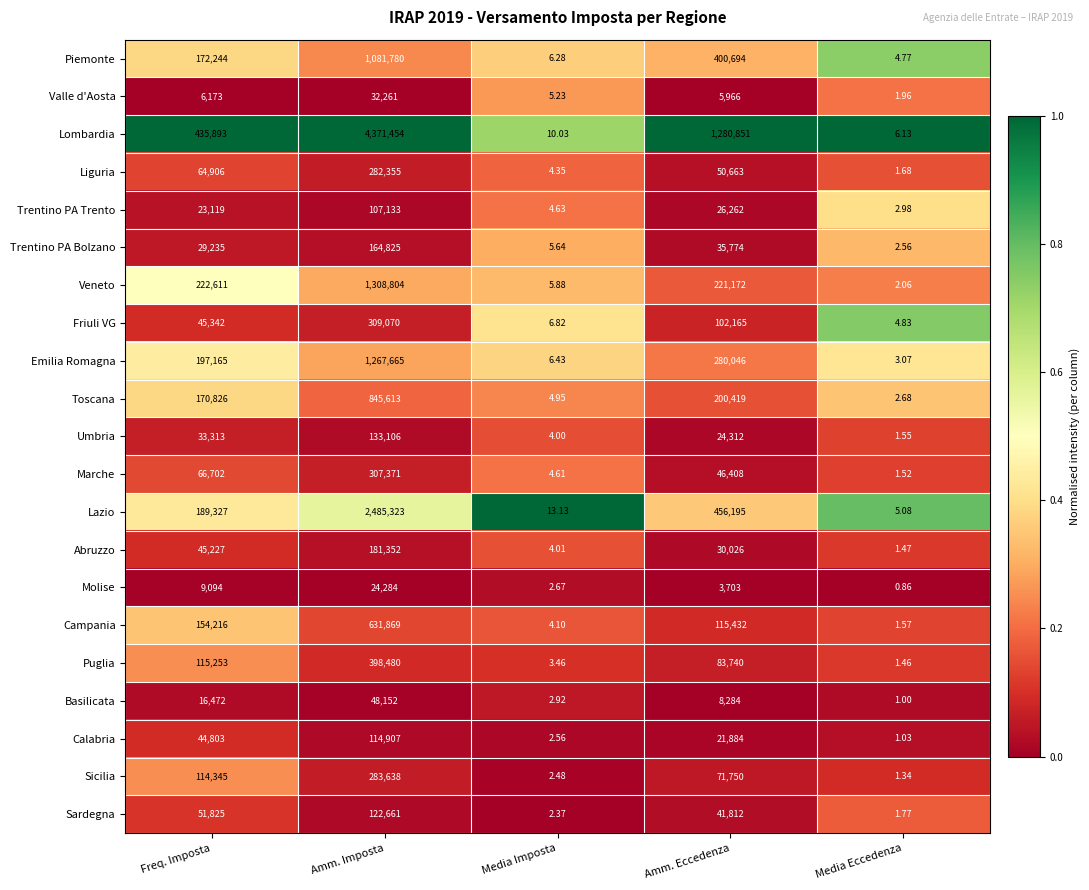

What is the spread (max minus min) of values at Freq. Imposta?

429720.0